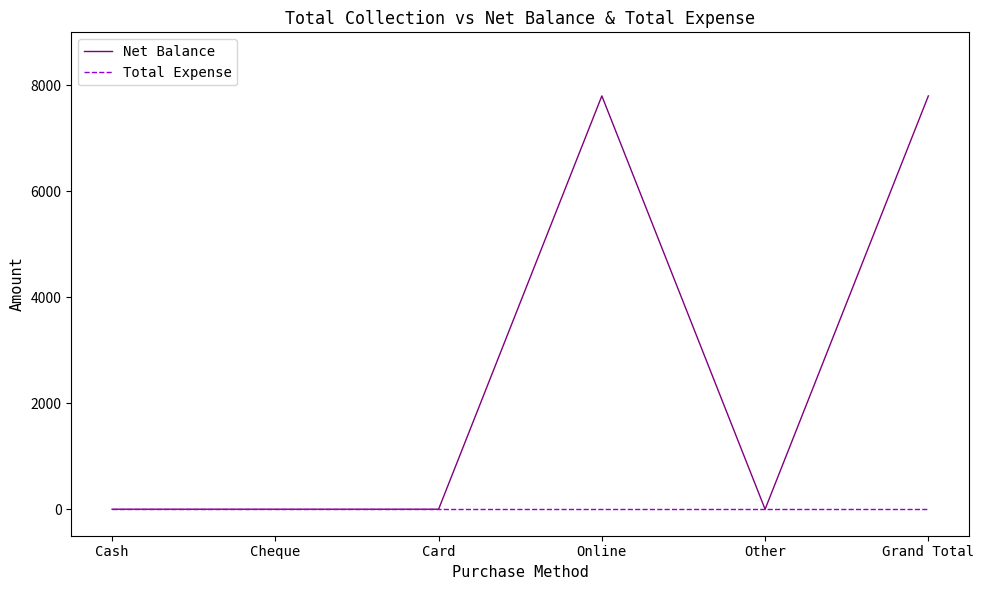

True or false: Net Balance has more than 0 points higher than both neighbors.

True